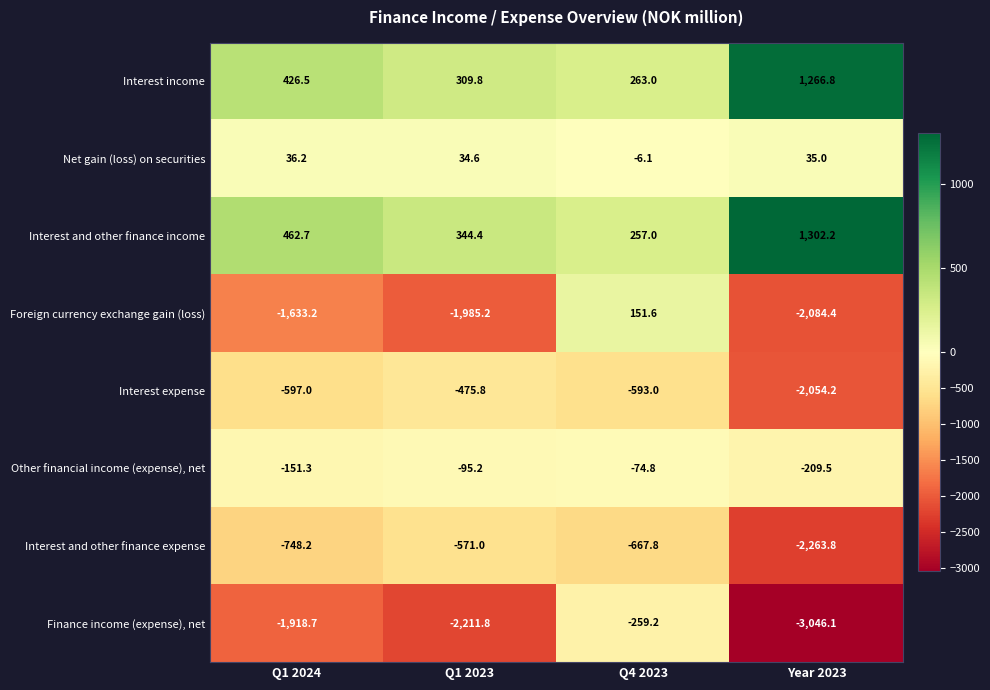

Between Q1 2024 and Q4 2023, which series saw the biggest shift?

Foreign currency exchange gain (loss)